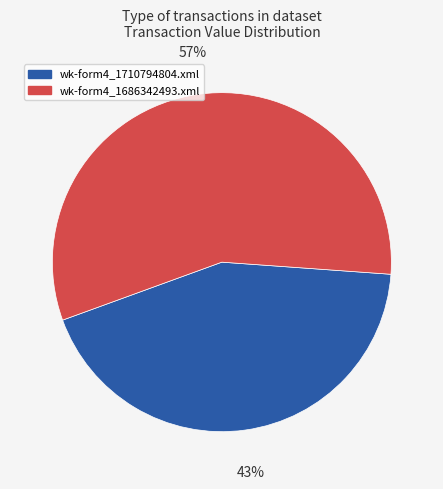

What is the ratio of the value at wk-form4_1710794804.xml to the value at wk-form4_1686342493.xml?

0.8